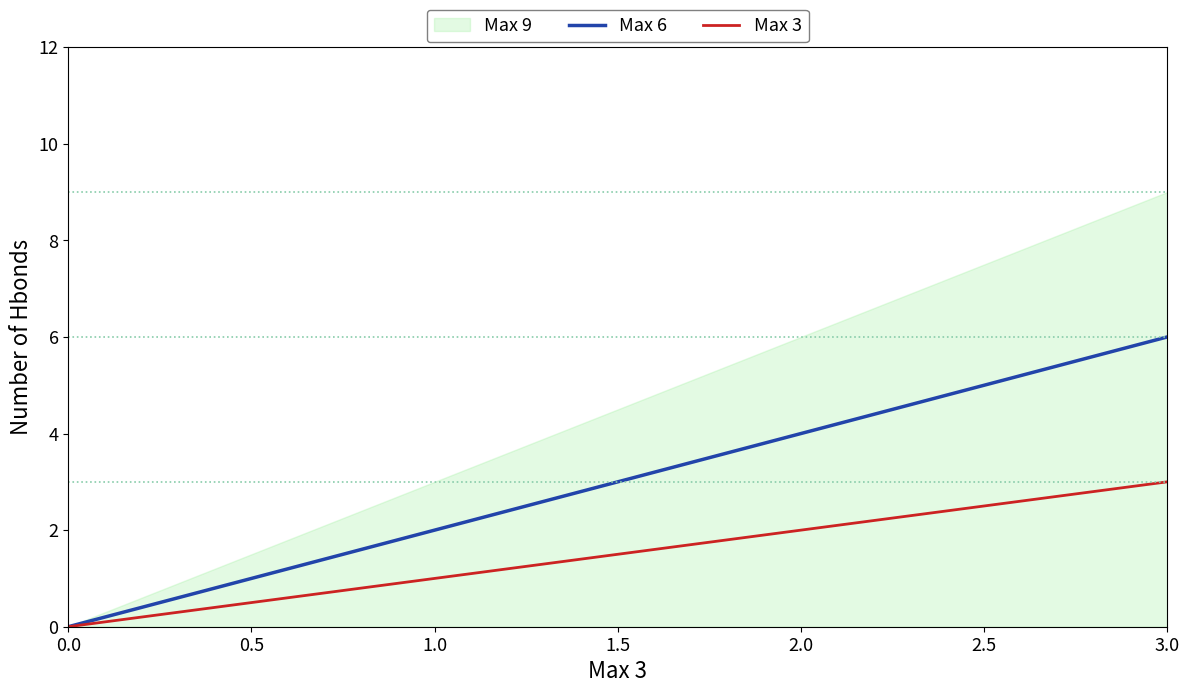

List the labels in order of Max 3 value, smallest first.

0.0, 1.0, 3.0